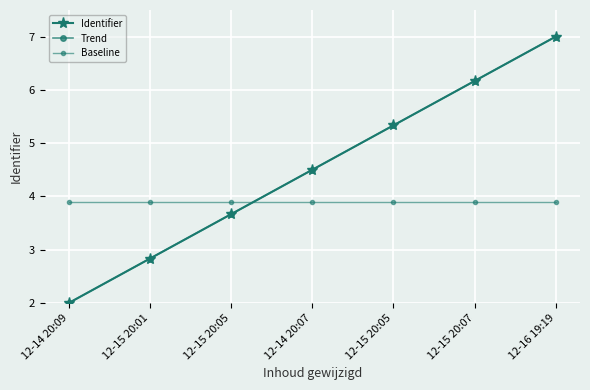

Is this an area chart (filled region under the line)?

No